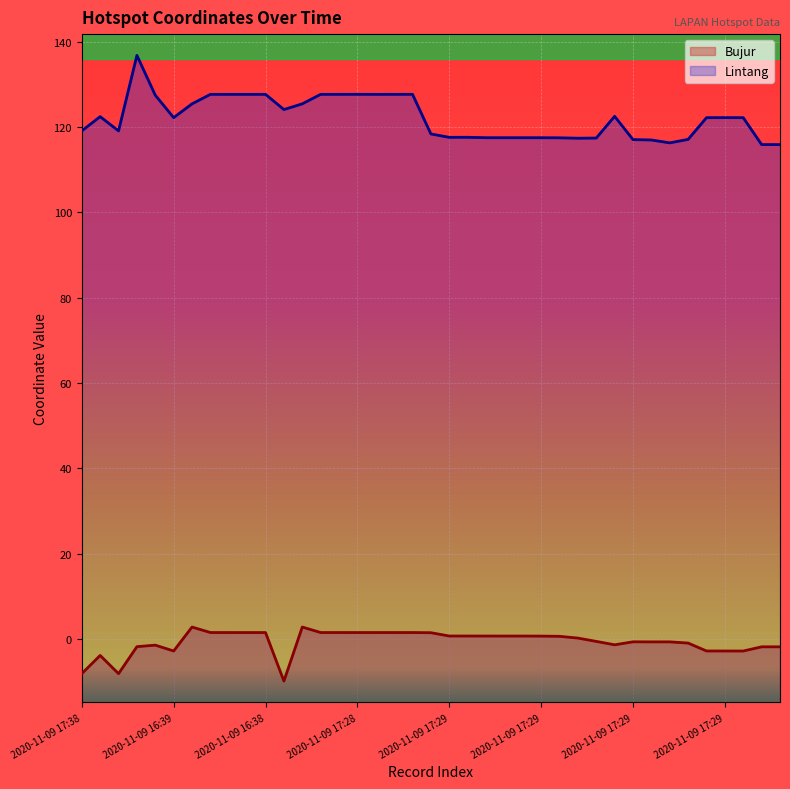

What is the spread (max minus min) of values at 2020-11-09 17:29?

126.1